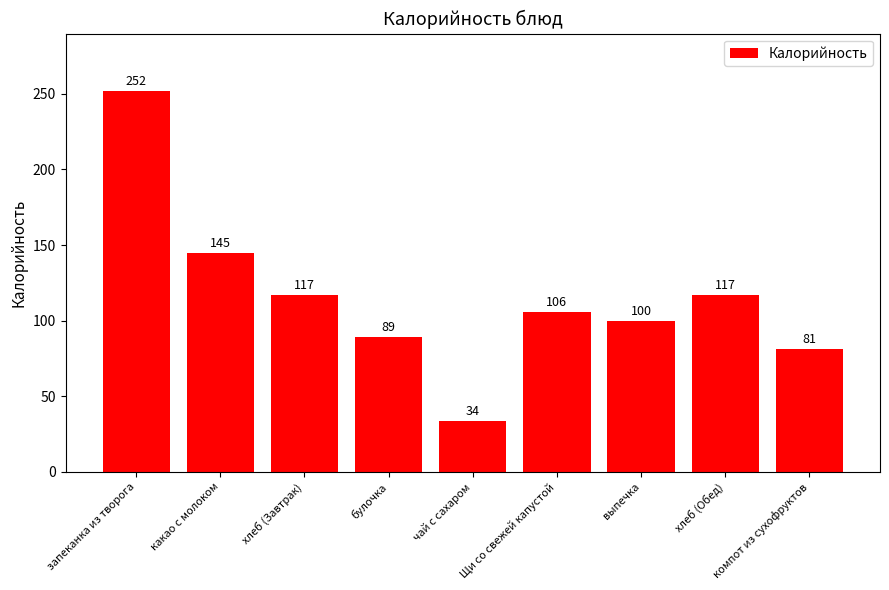

What is the approximate value at хлеб (Обед)?

117